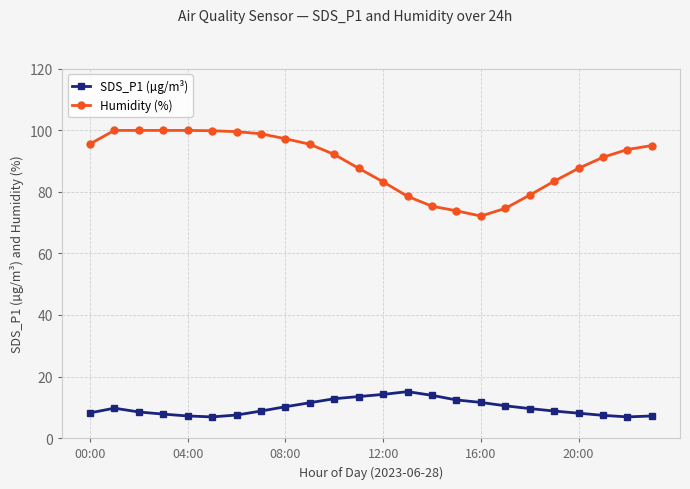

True or false: SDS_P1 (µg/m³) and Humidity (%) intersect in this chart.

False